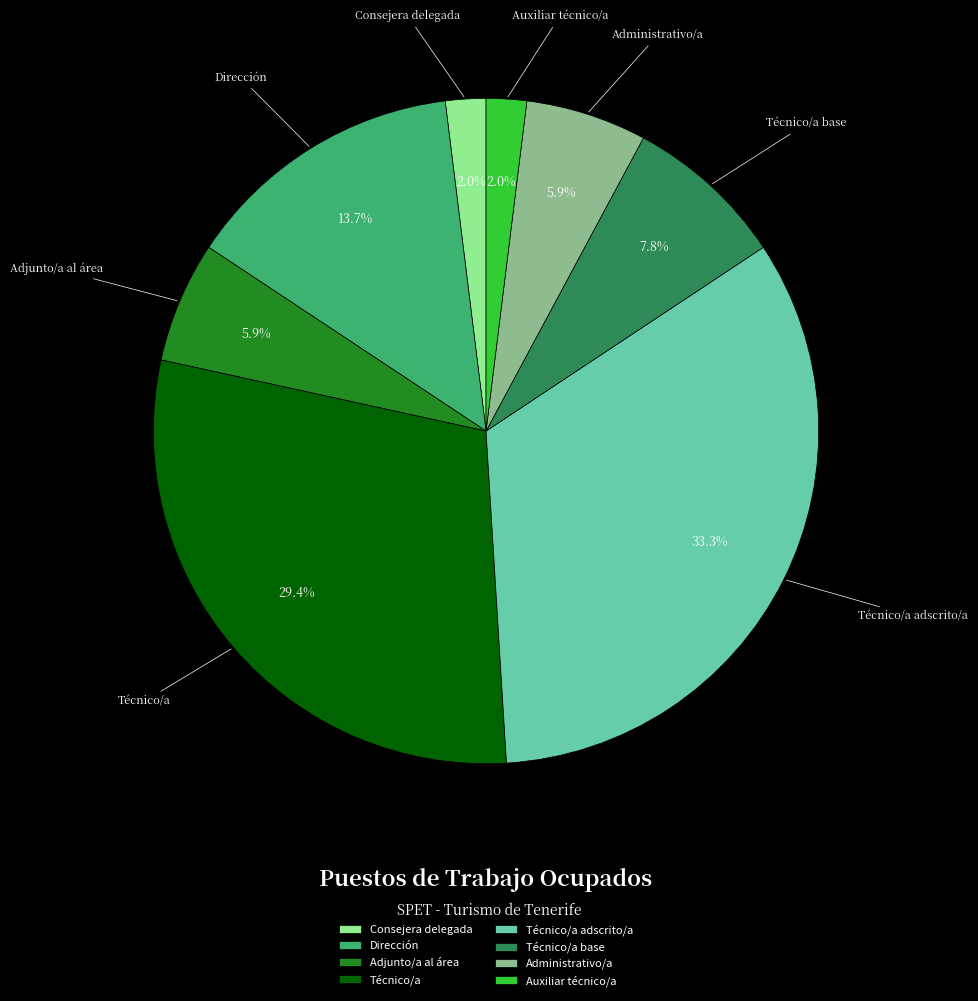

Does Auxiliar técnico/a account for over 50% of the chart?

No